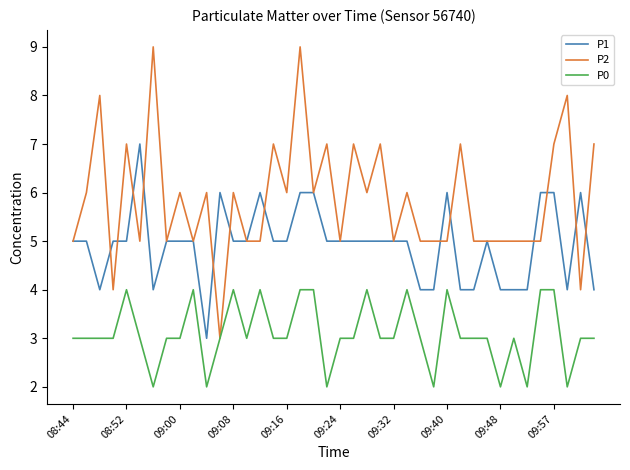

What is the maximum value shown in the chart?

9